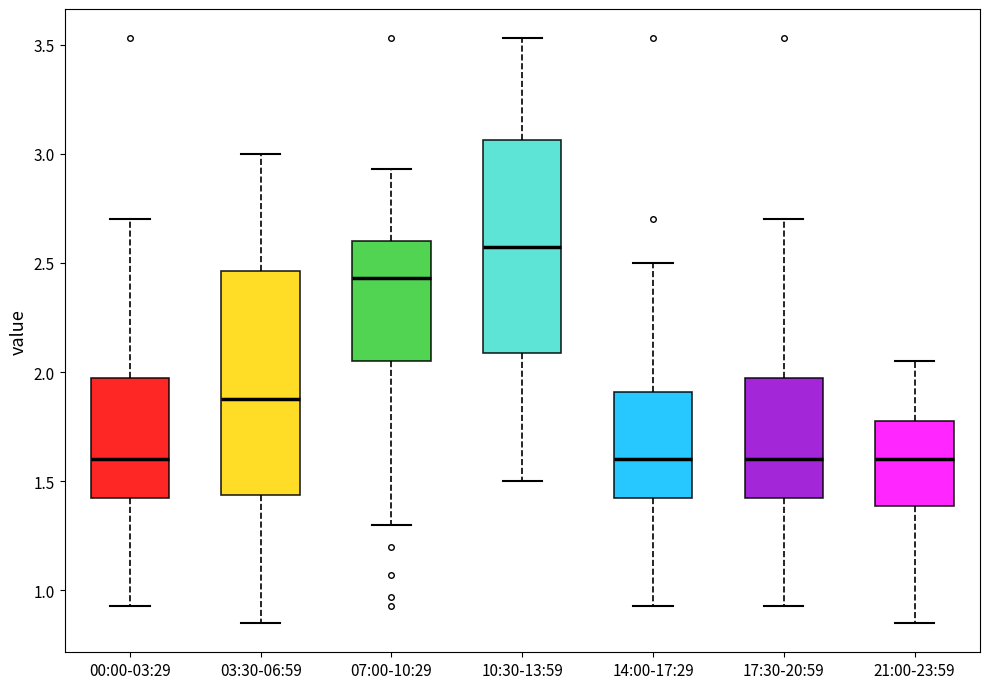

Reading left to right, read every box against the y-axis: the position of its median line, the range the box covers, and the ends of its whiskers. The values are not printed on the chart, so give them approximately, as read against the axis.

00:00-03:29: median 1.60, box 1.40 to 1.95, whiskers 0.95 to 2.70
03:30-06:59: median 1.90, box 1.45 to 2.45, whiskers 0.85 to 3.00
07:00-10:29: median 2.45, box 2.05 to 2.60, whiskers 1.30 to 2.95
10:30-13:59: median 2.60, box 2.10 to 3.05, whiskers 1.50 to 3.55
14:00-17:29: median 1.60, box 1.40 to 1.90, whiskers 0.95 to 2.50
17:30-20:59: median 1.60, box 1.40 to 1.95, whiskers 0.95 to 2.70
21:00-23:59: median 1.60, box 1.40 to 1.80, whiskers 0.85 to 2.05